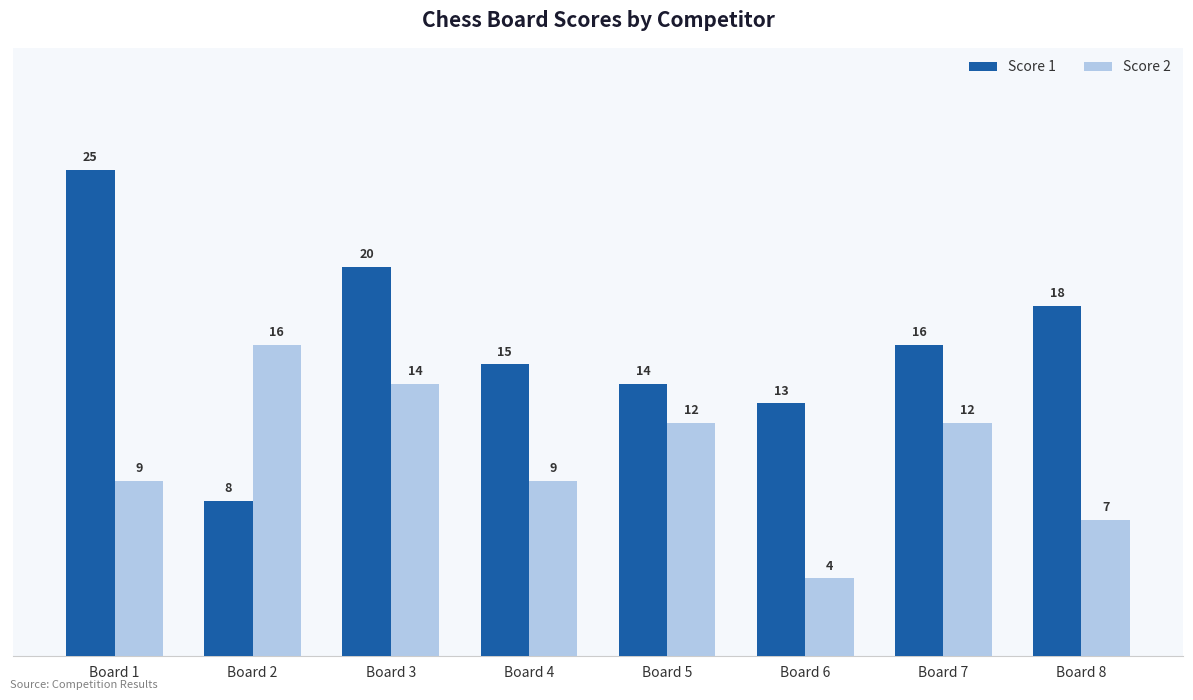

Which series changed the most between Board 7 and Board 8?

Score 2